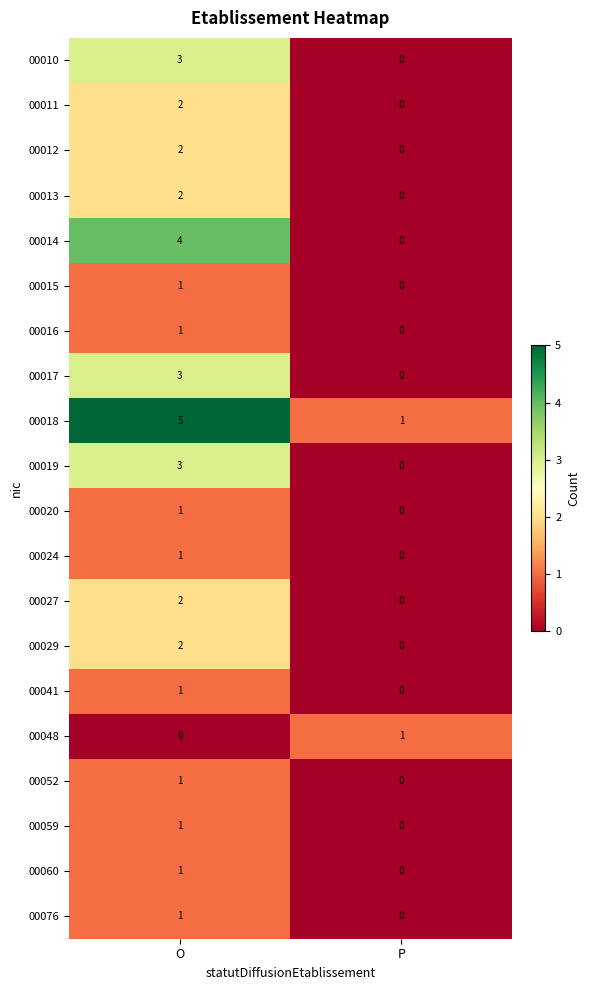

What is the difference between the highest and lowest values at O?

5